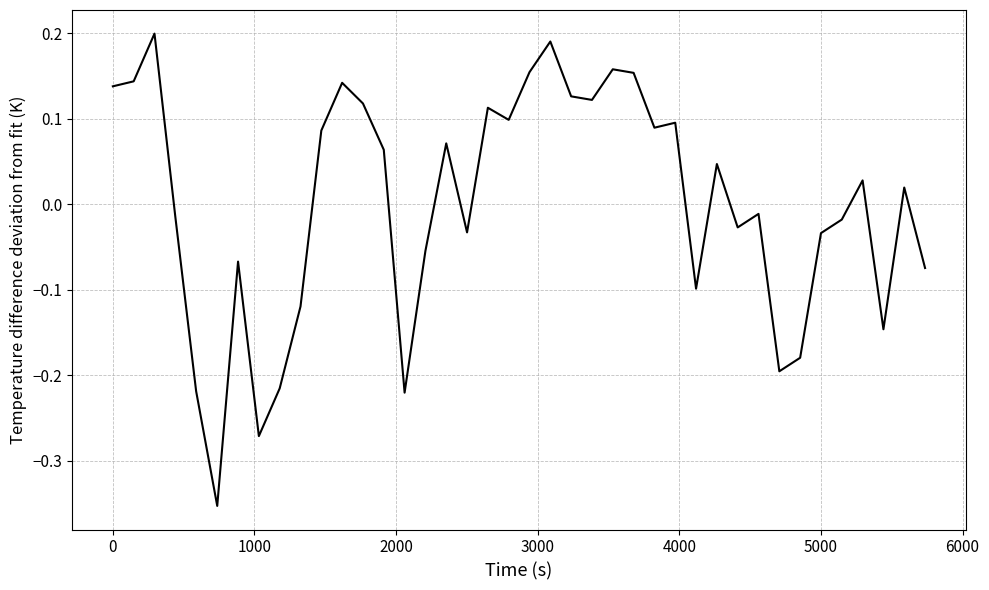

What is the difference between the maximum and minimum values?

0.6